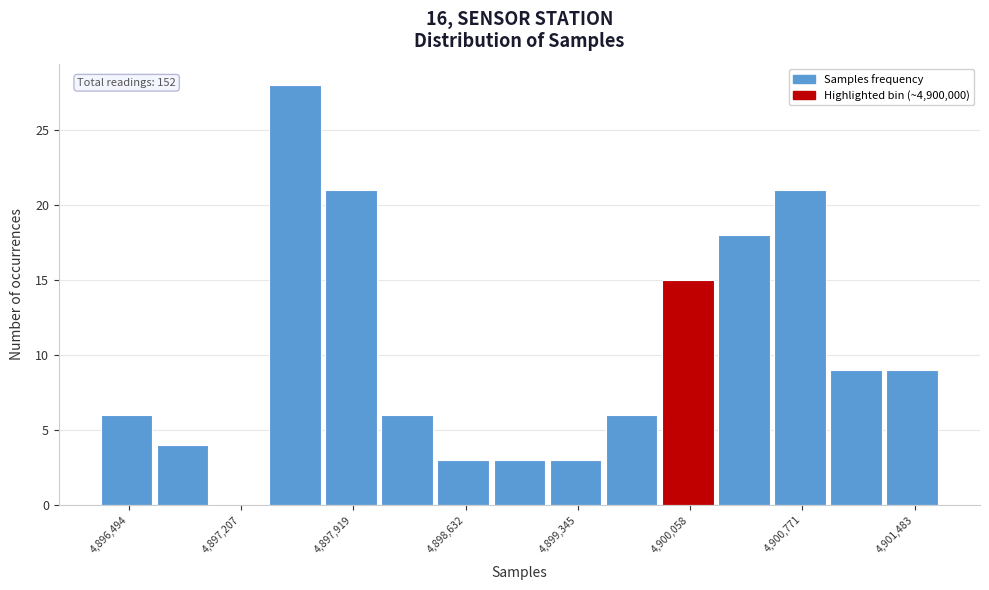

Read against the x-axis, roughly where is the centre of the tallest bar?

4897500